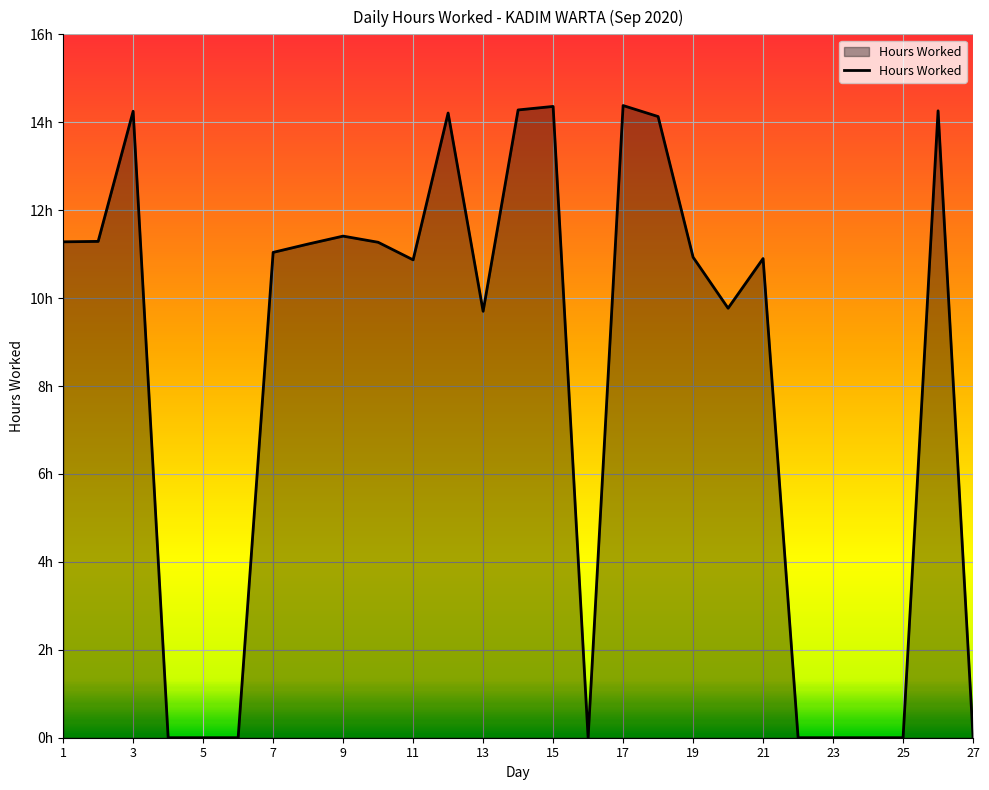

Rank the categories by value from lowest to highest.

4, 5, 6, 16, 22, 23, 24, 25, 27, 13, 20, 11, 21, 19, 7, 8, 10, 1, 2, 9, 18, 12, 3, 26, 14, 15, 17